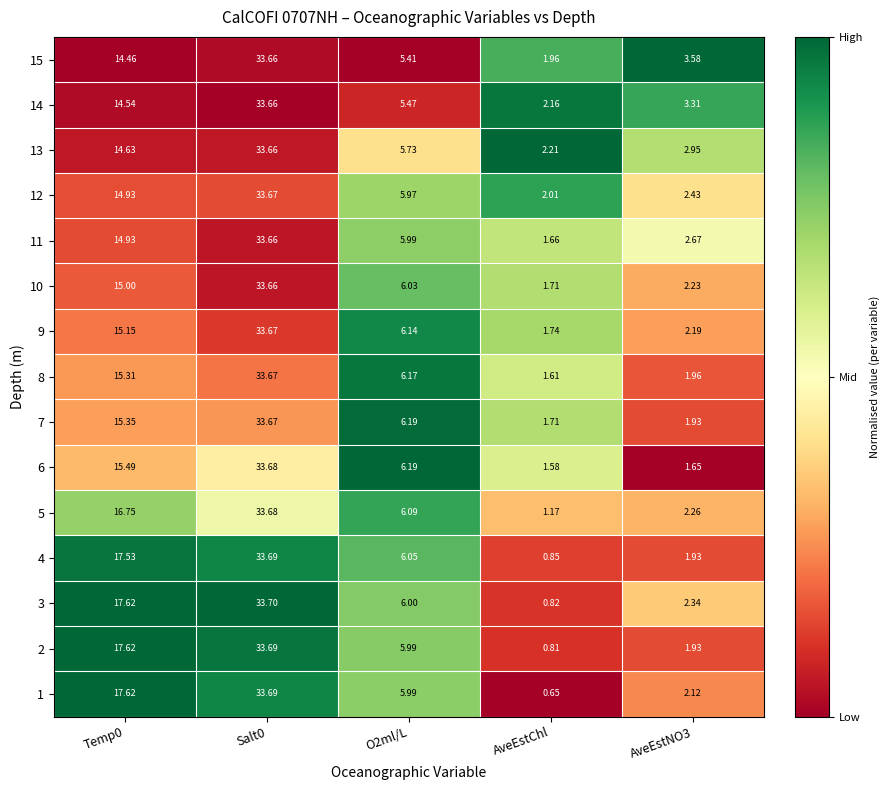

Between O2ml/L and AveEstChl, which series saw the biggest shift?

1